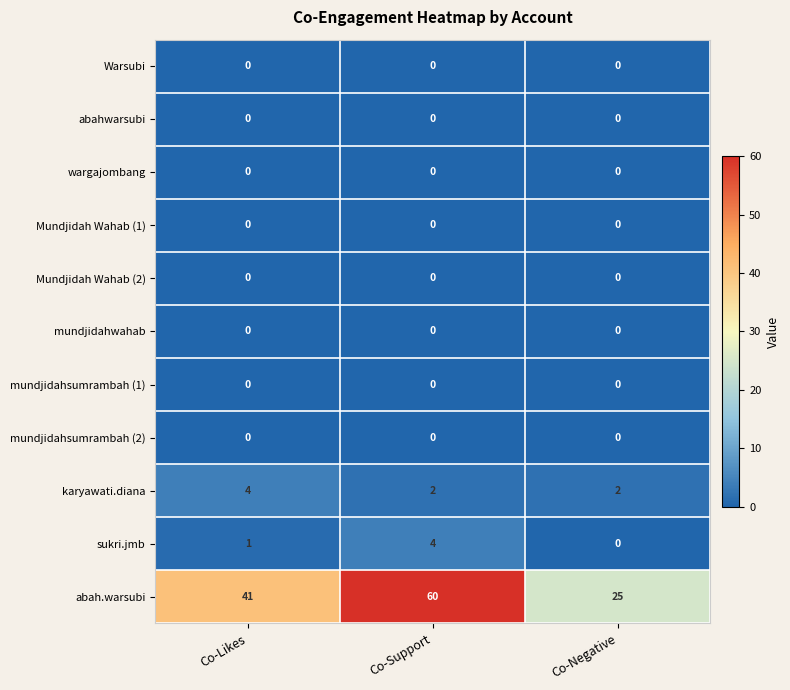

Which category has the highest value across all series?

Co-Support